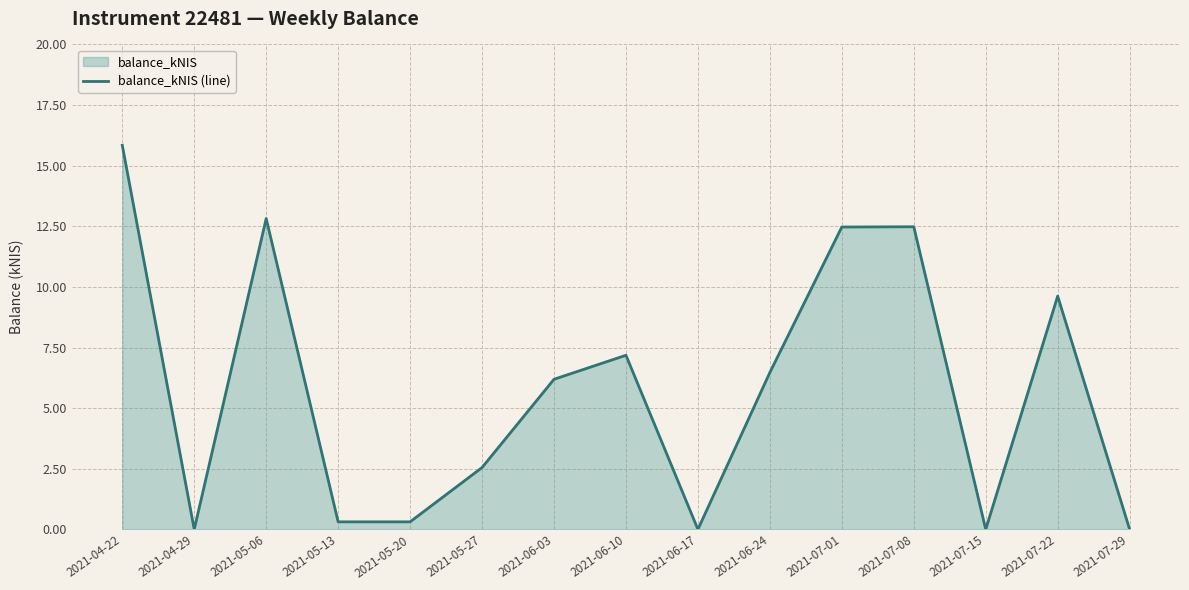

What is the change in value from 2021-06-17 to 2021-07-01?

+12.5